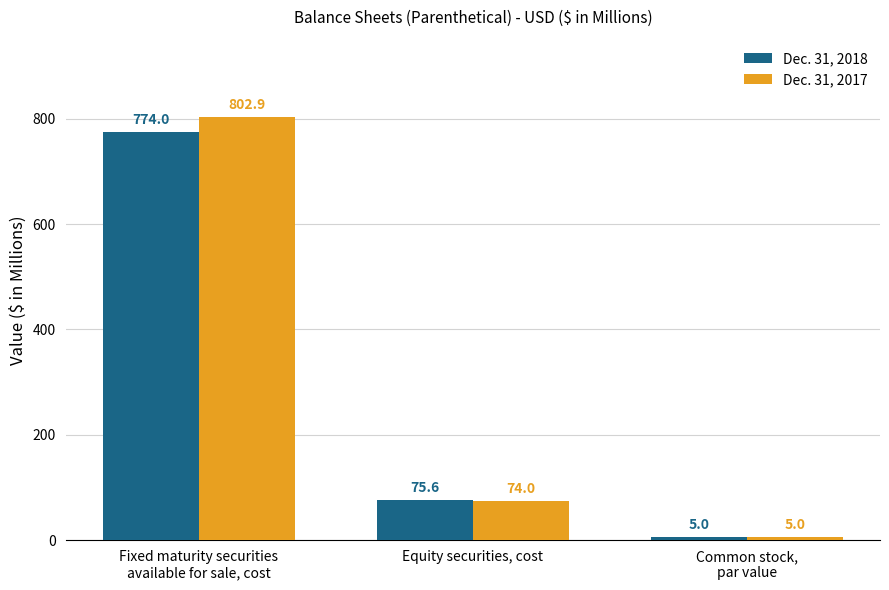

At which category does the chart reach its minimum across all series?

Common stock,
par value